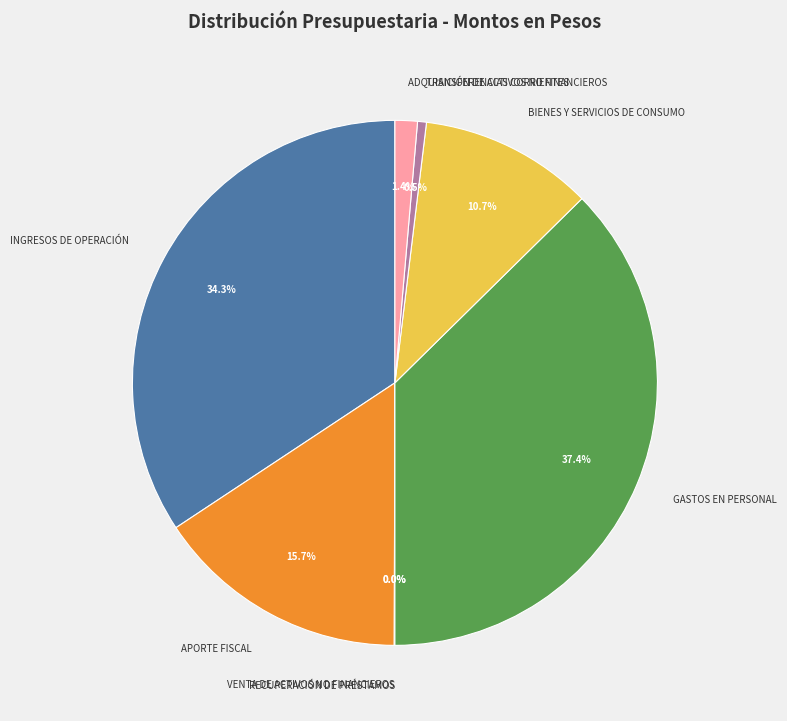

Between GASTOS EN PERSONAL and INGRESOS DE OPERACIÓN, which is larger?

GASTOS EN PERSONAL